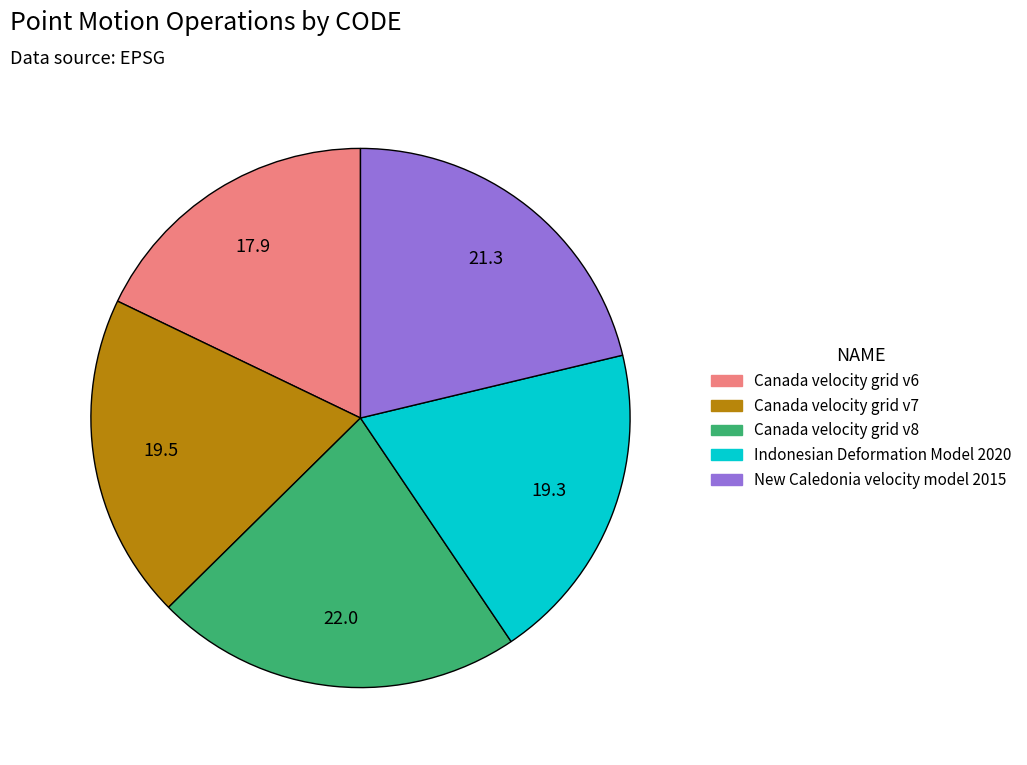

True or false: Indonesian Deformation Model 2020 accounts for 32% of the total.

False